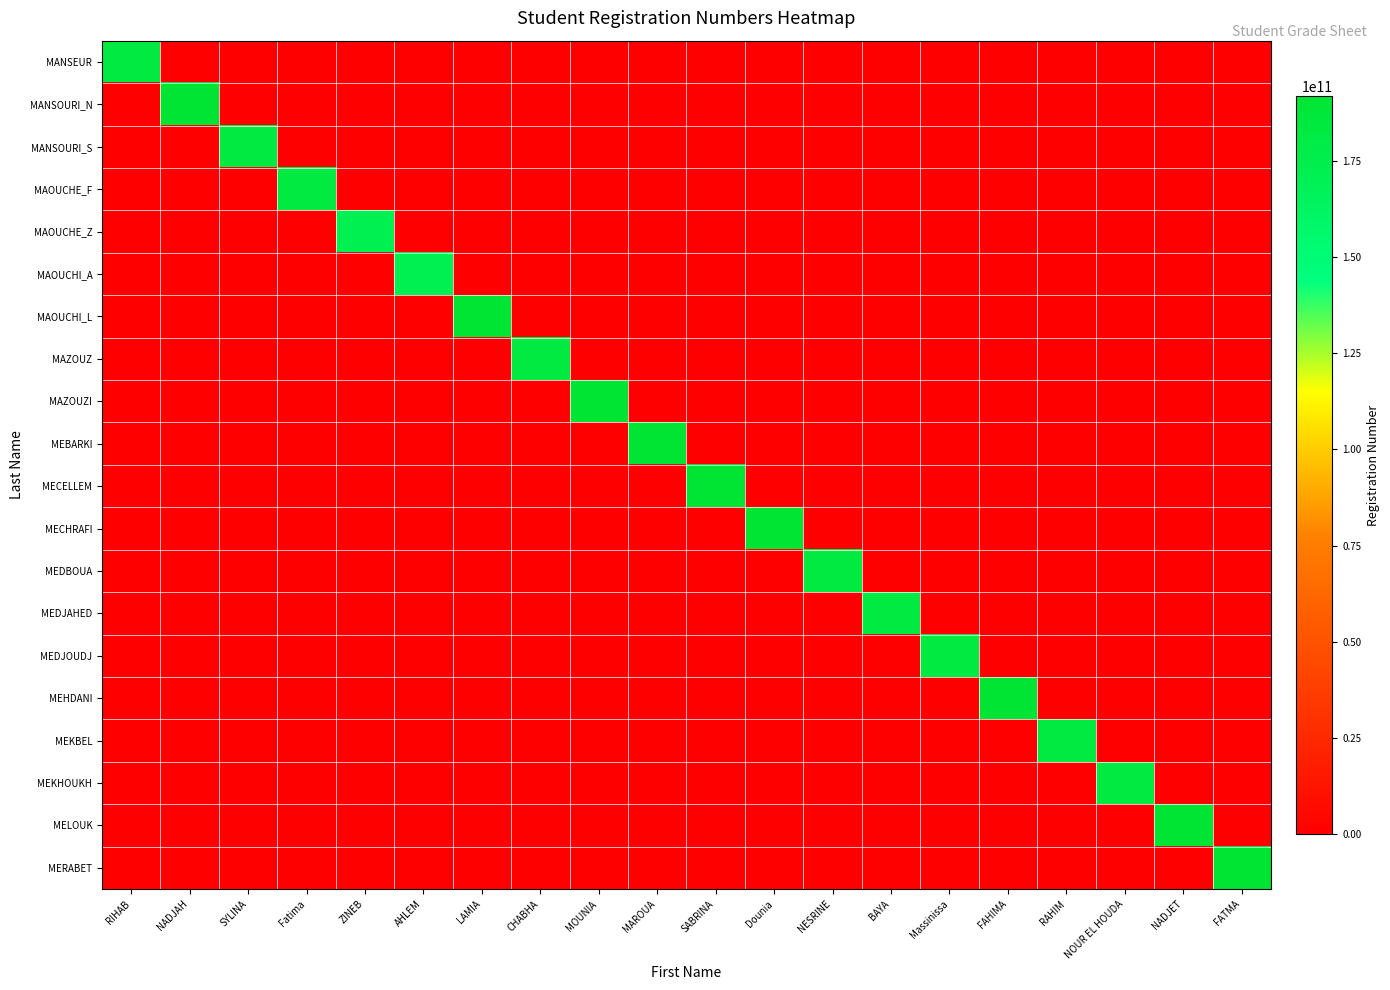

What is the maximum value shown in the chart?

191935058228